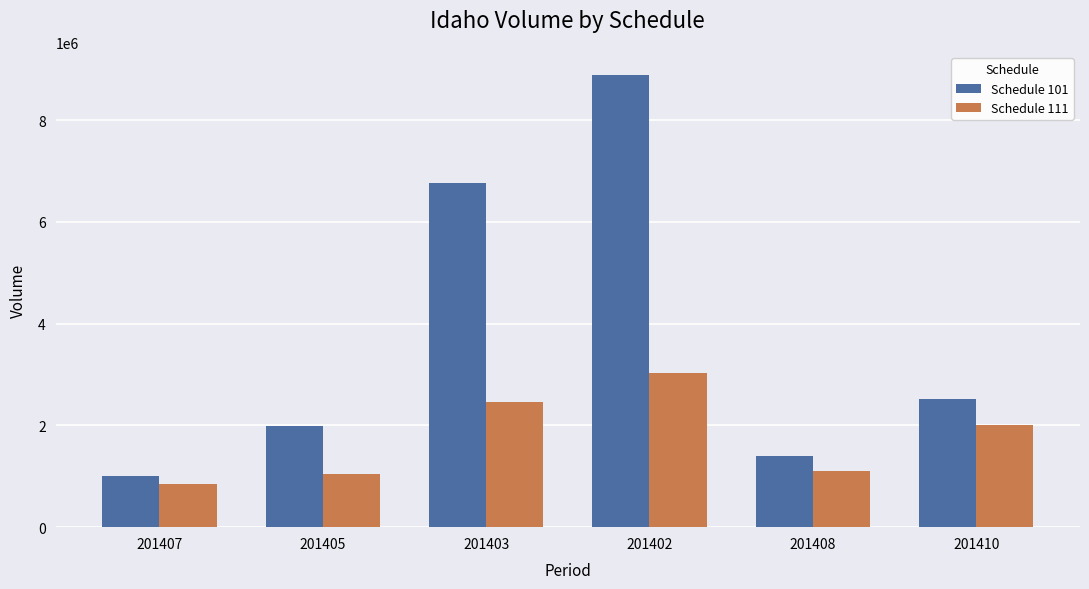

Rank the series by their average value, from lowest to highest.

Schedule 111, Schedule 101